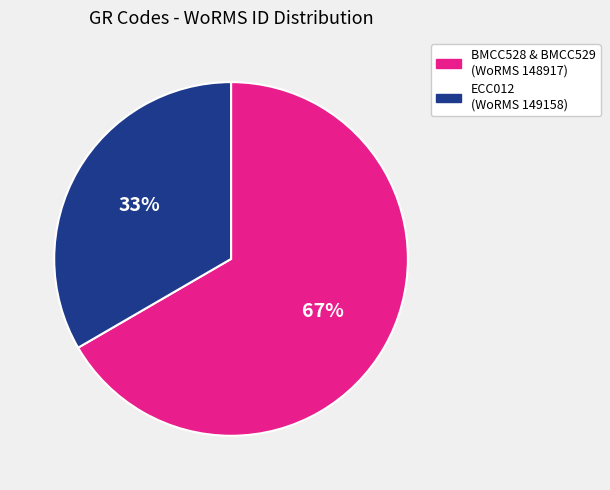

Is the sum of BMCC528 & BMCC529 (WoRMS 148917) and ECC012 (WoRMS 149158) greater than half?

Yes